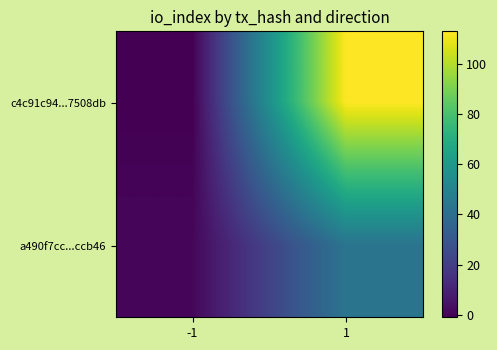

Reading left to right, transcribe all the data shown in this chart.

c4c91c94...7508db: -1=-1	1=113
a490f7cc...ccb46: -1=1	1=43